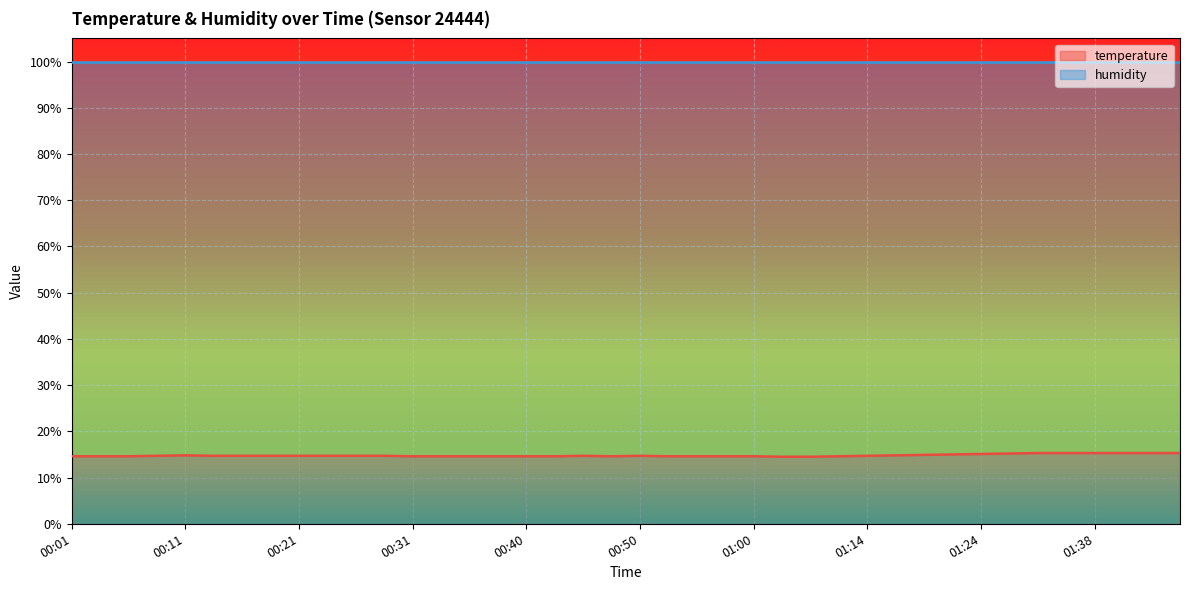

What value does the data have at 01:24?

15.1